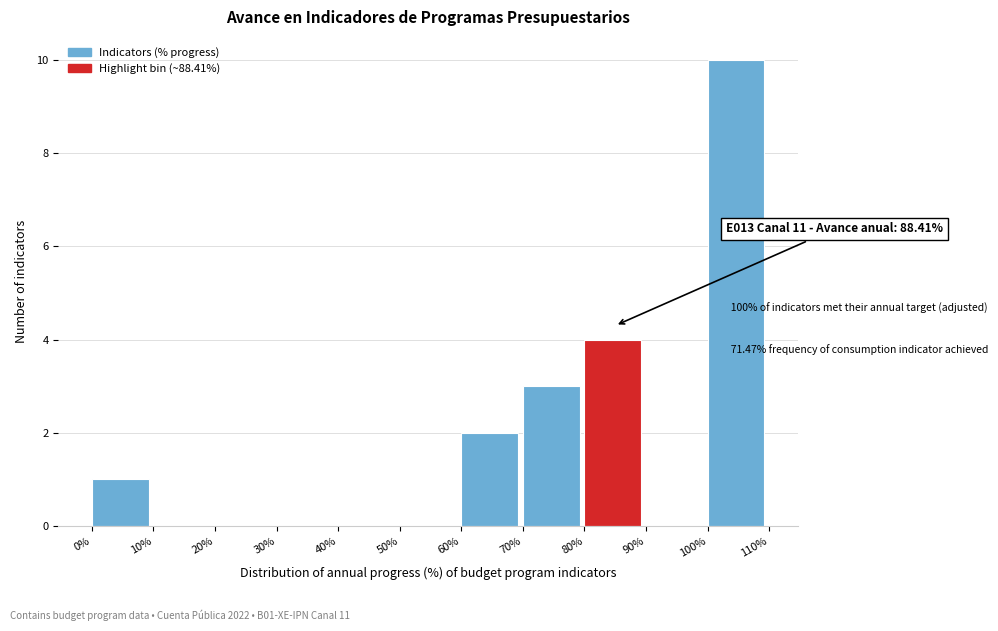

Which range on the x-axis has the tallest bar?

100% to 110%